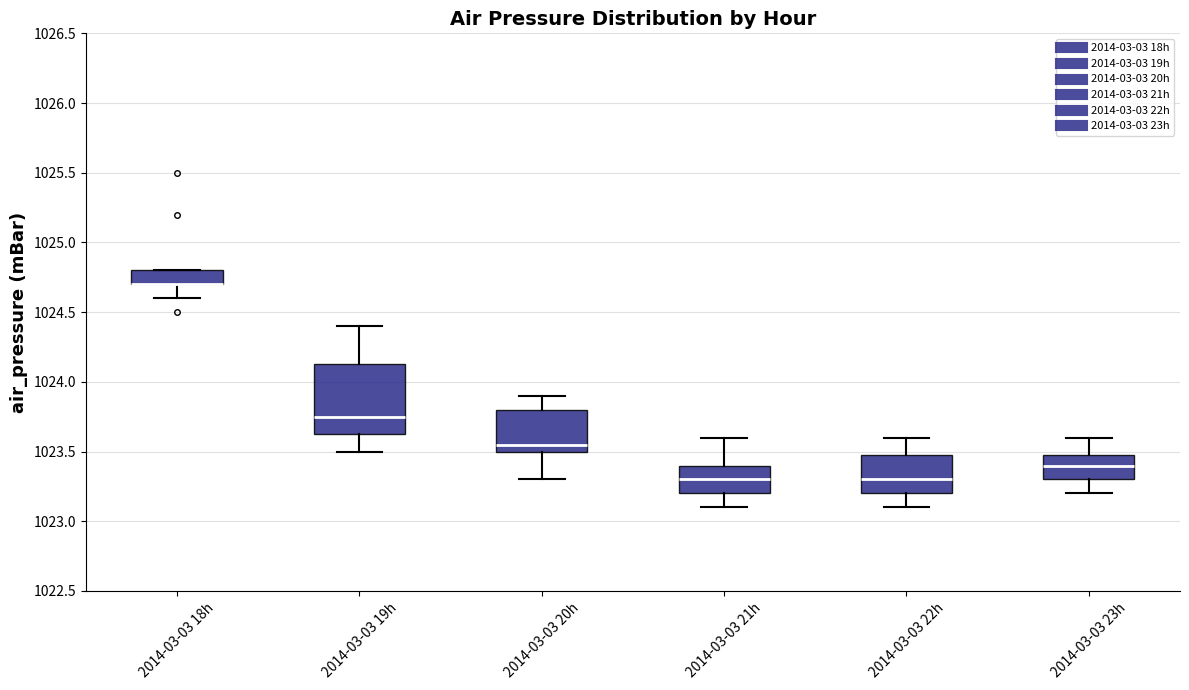

Comparing the boxes themselves (not the whiskers), which one is the tallest?

2014-03-03 19h